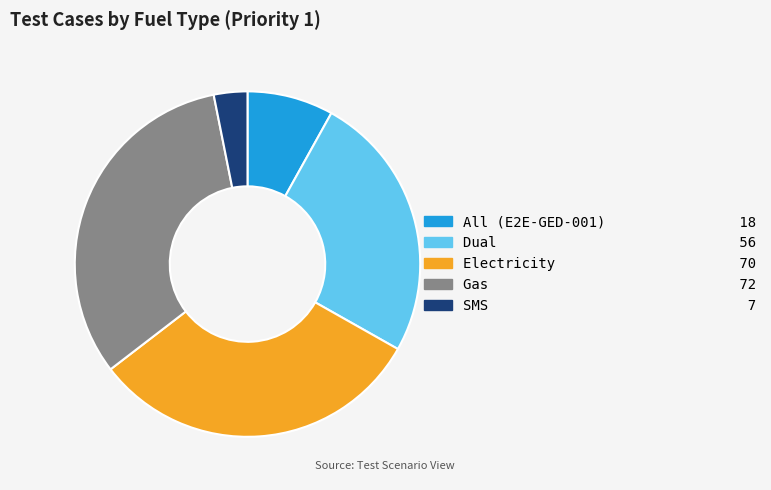

What is the largest slice in the pie chart?

Gas